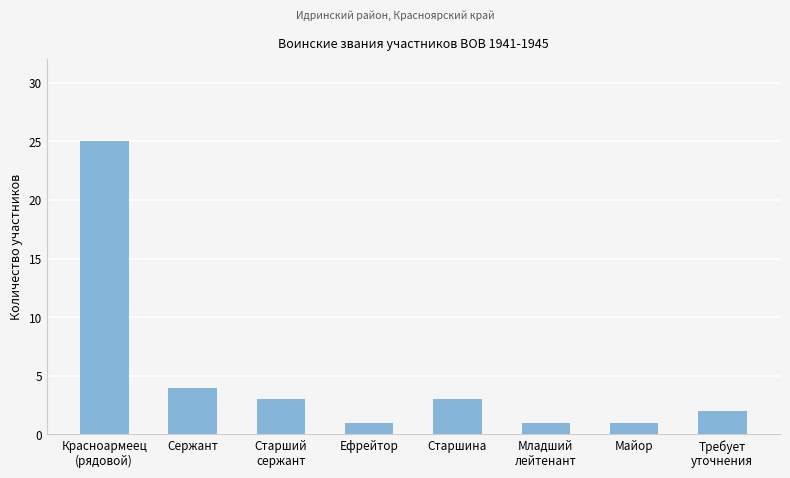

Between Красноармеец
(рядовой) and Старшина, which is larger?

Красноармеец
(рядовой)